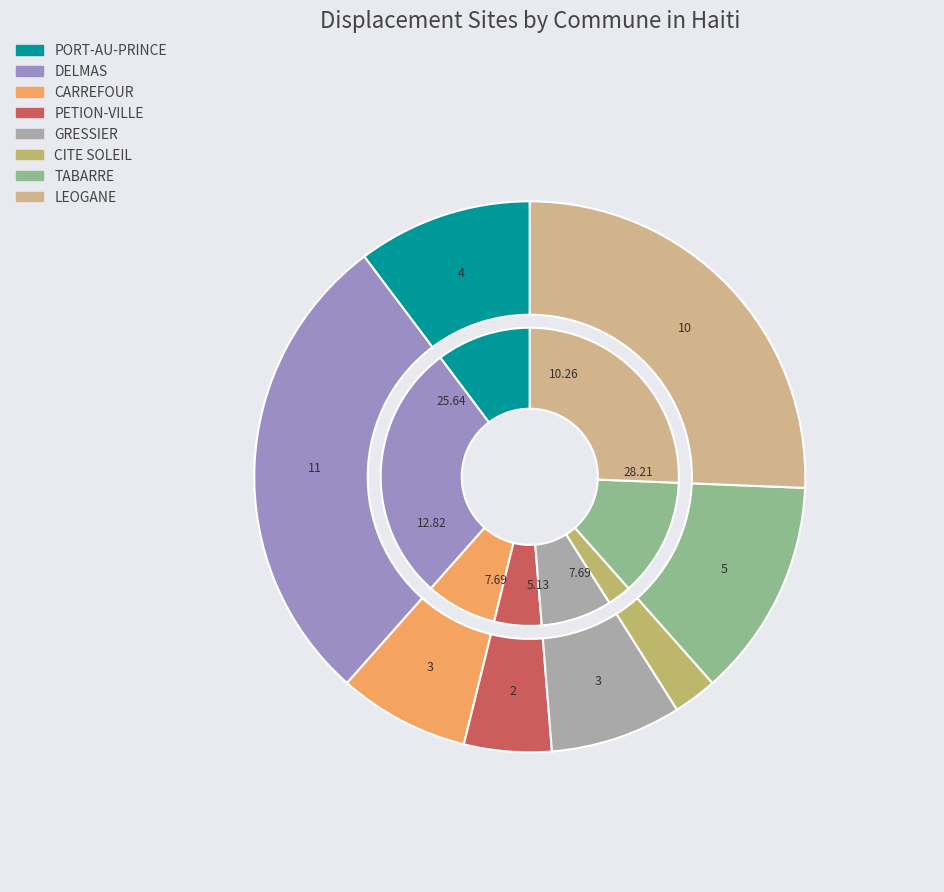

Combined, what portion of the pie is LEOGANE and PORT-AU-PRINCE?

35.9%